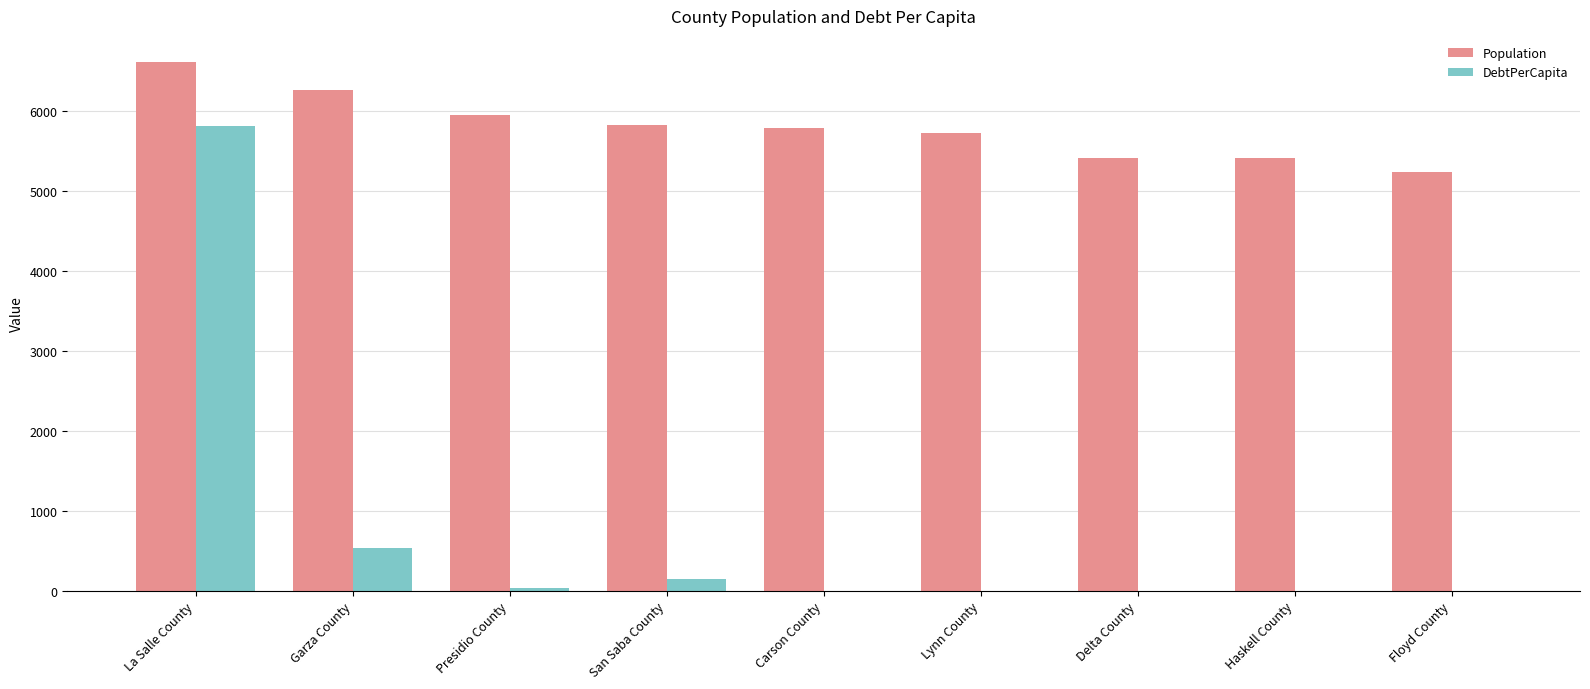

Where does the Population series first go above 5784?

La Salle County